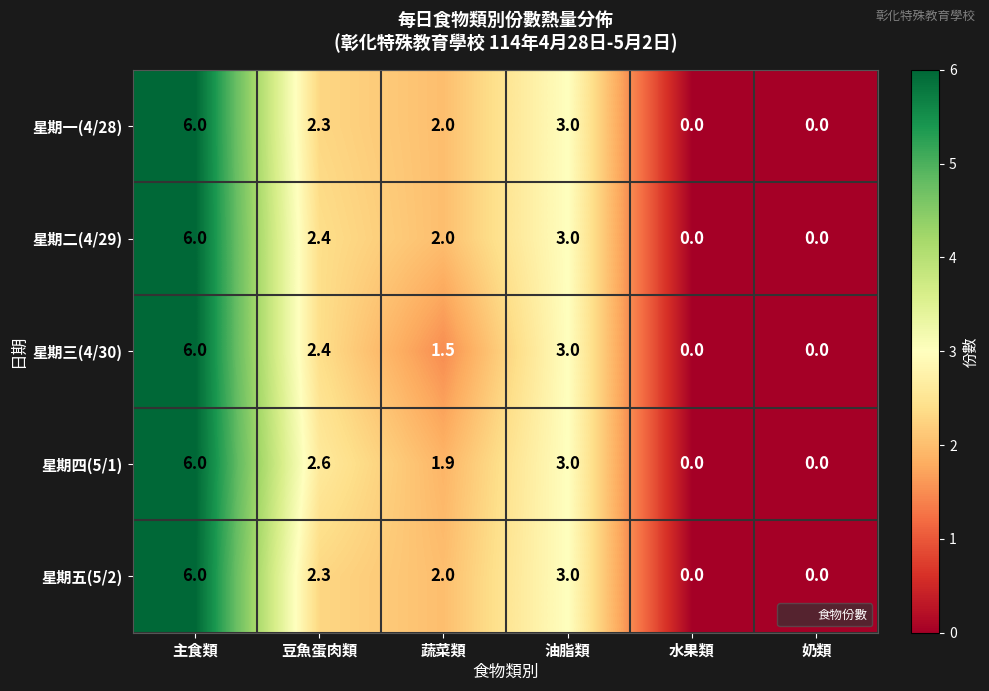

Read the 星期二(4/29) value at 油脂類.

3.0